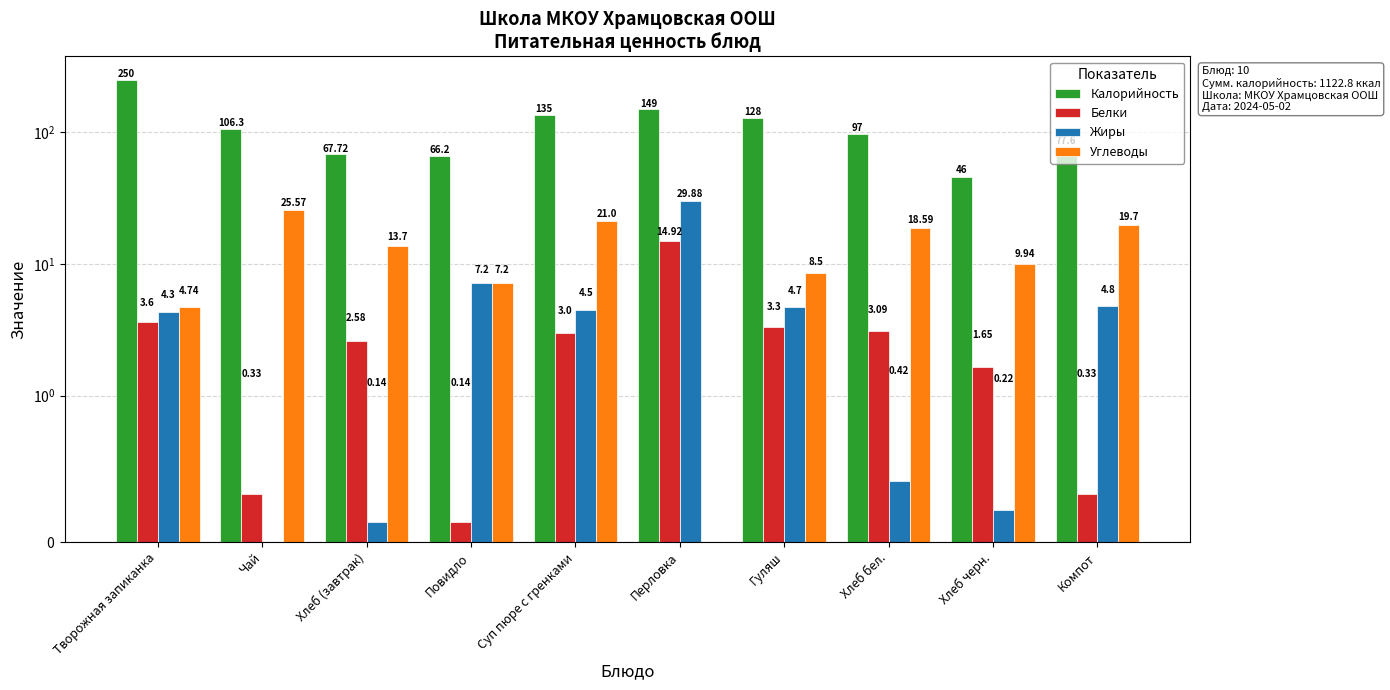

Where is Белки nearest to the value 7?

Творожная запиканка